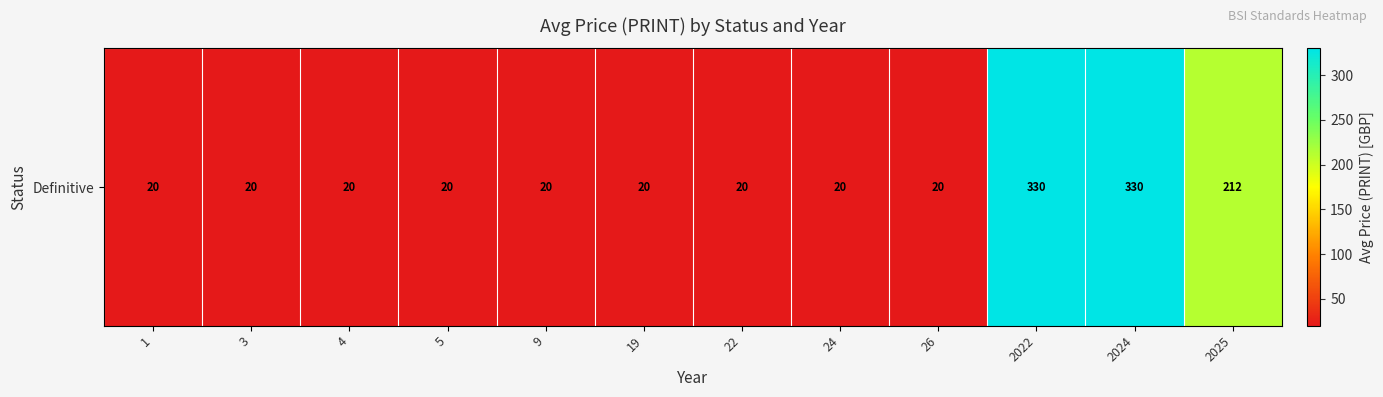

Which label corresponds to the largest value in the chart?

2022